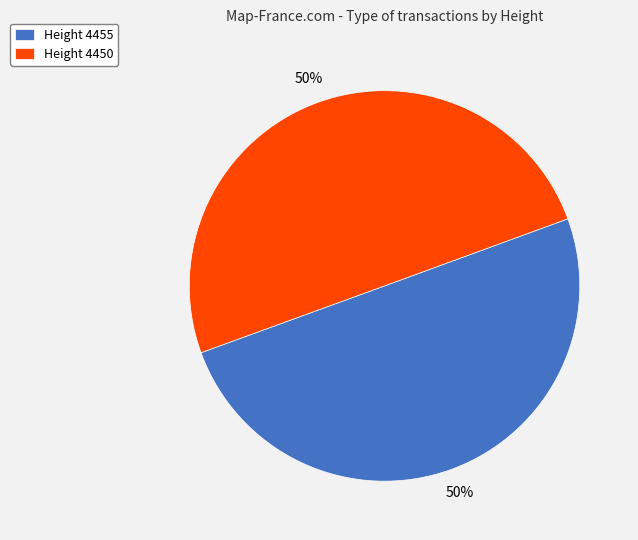

What percentage is the Height 4455 slice, to the nearest percent?

50%